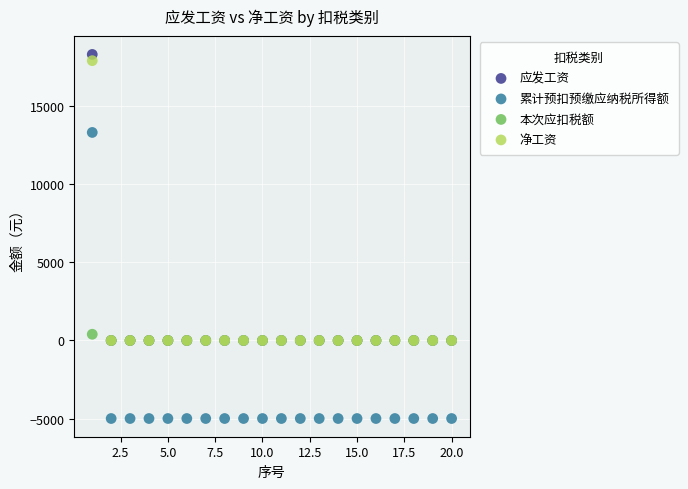

In the 累计预扣预缴应纳税所得额 series, what Y value is closest to 4166?

-5000.0